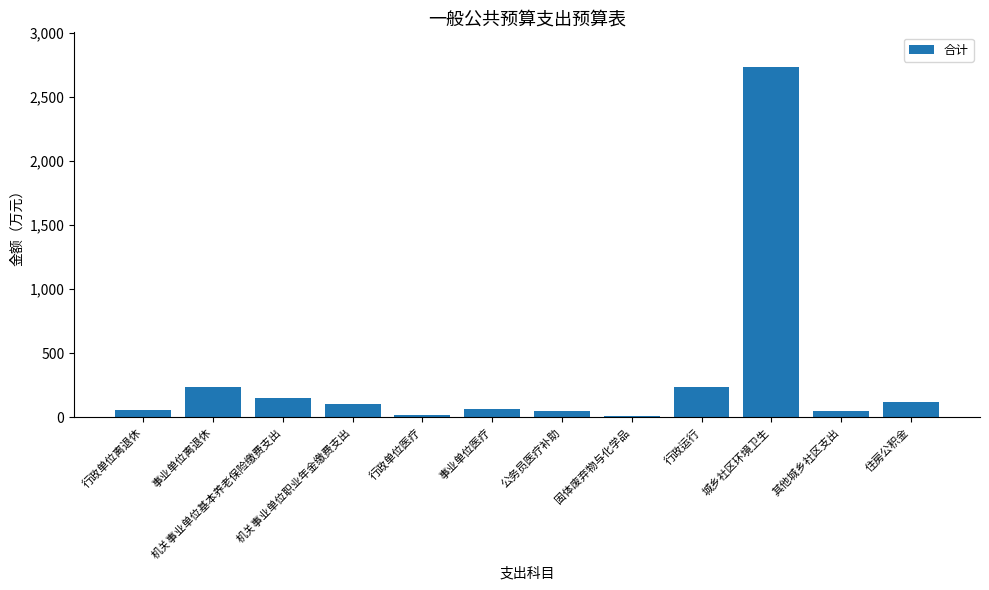

What is the change in value from 机关事业单位职业年金缴费支出 to 事业单位医疗?

-37.8